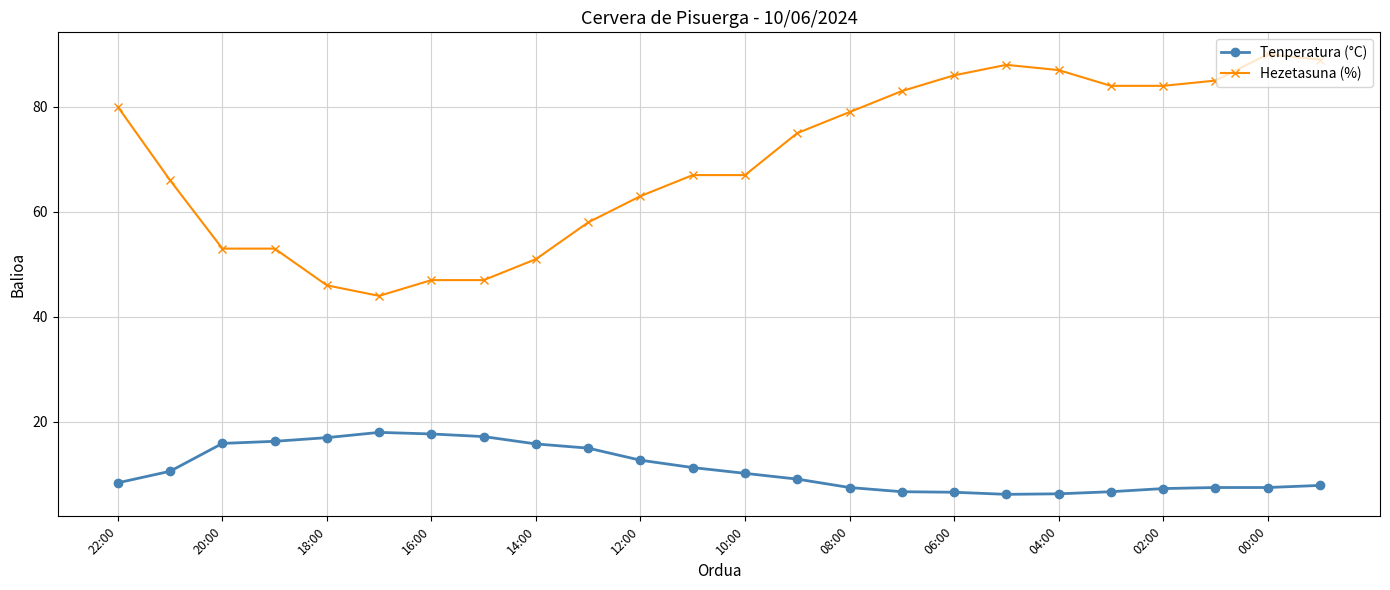

Rank the series by their average value, from lowest to highest.

Tenperatura (°C), Hezetasuna (%)